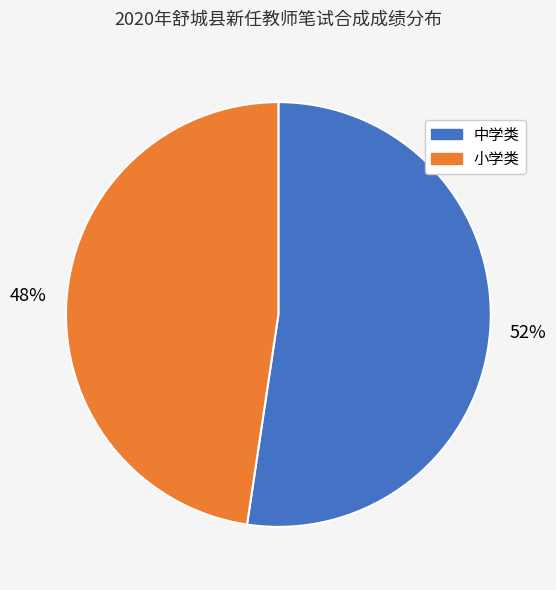

Does any single category account for the majority?

Yes